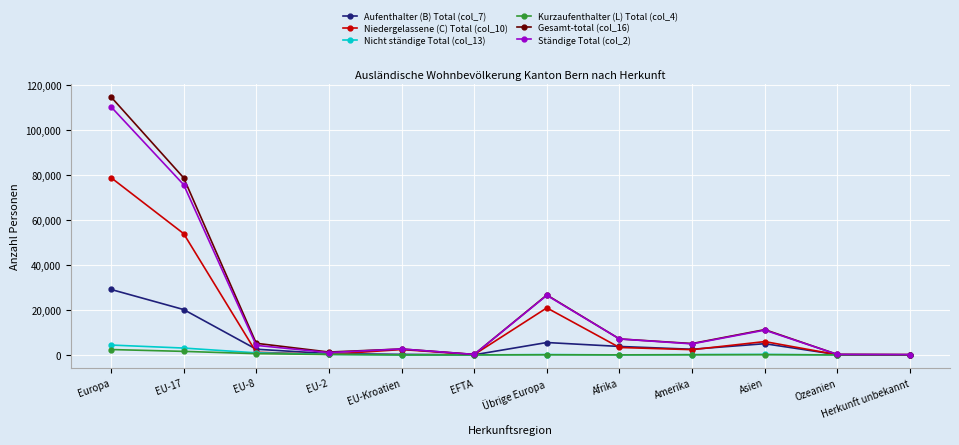

At which category is the sum across all series the highest?

Europa